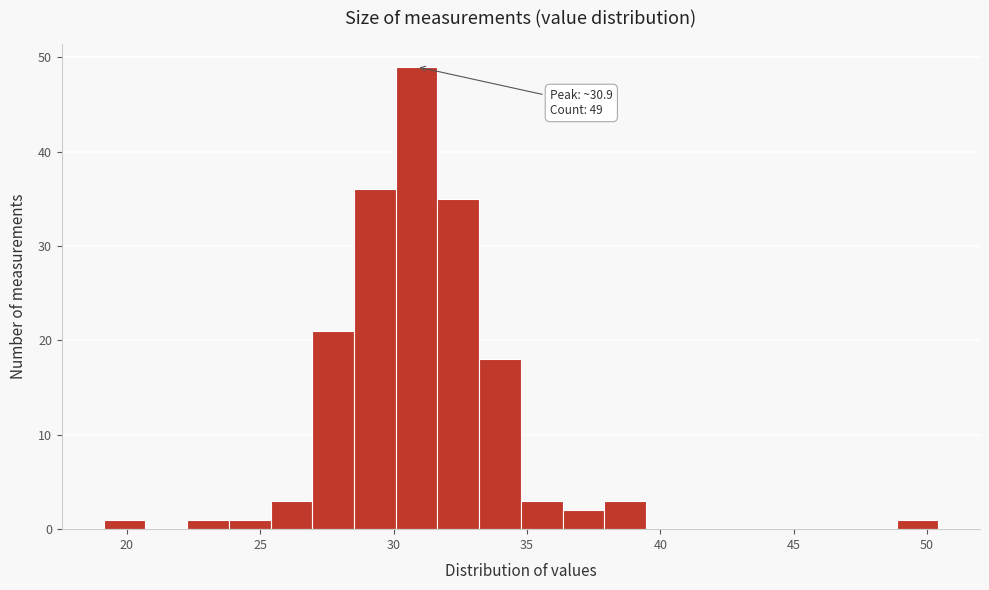

Read against the x-axis, roughly where is the centre of the tallest bar?

31.0